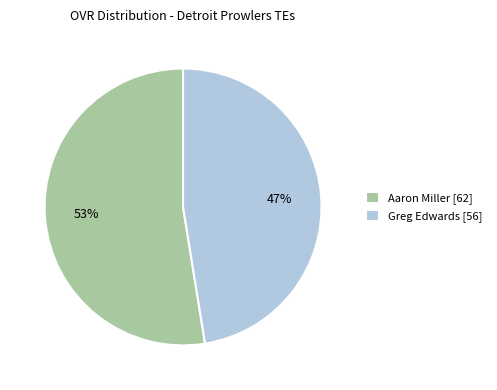

The Aaron Miller slice represents 53% of the pie. True or false?

True